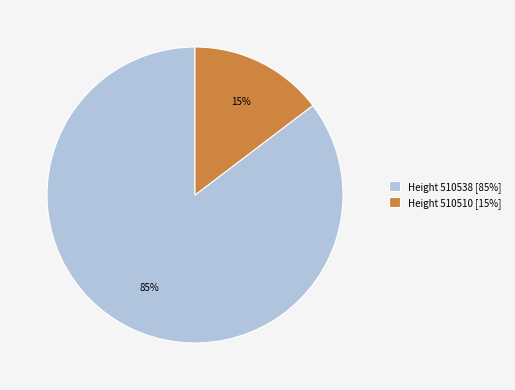

True or false: Height 510538 [85%] accounts for 78% of the total.

False